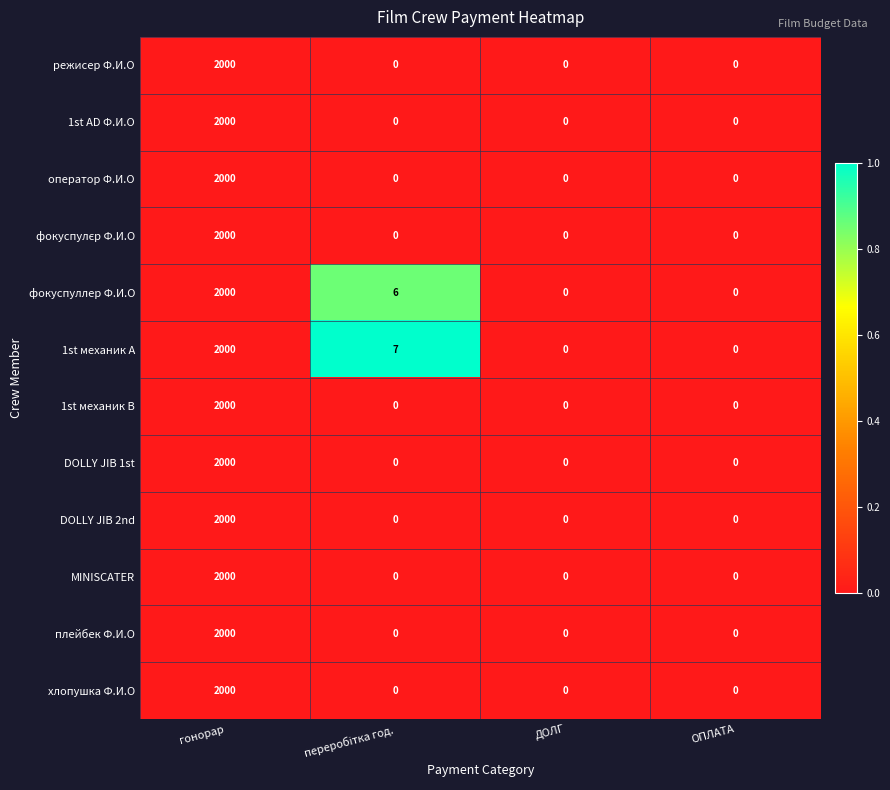

The DOLLY JIB 1st series shows 0 at ДОЛГ. True or false?

True